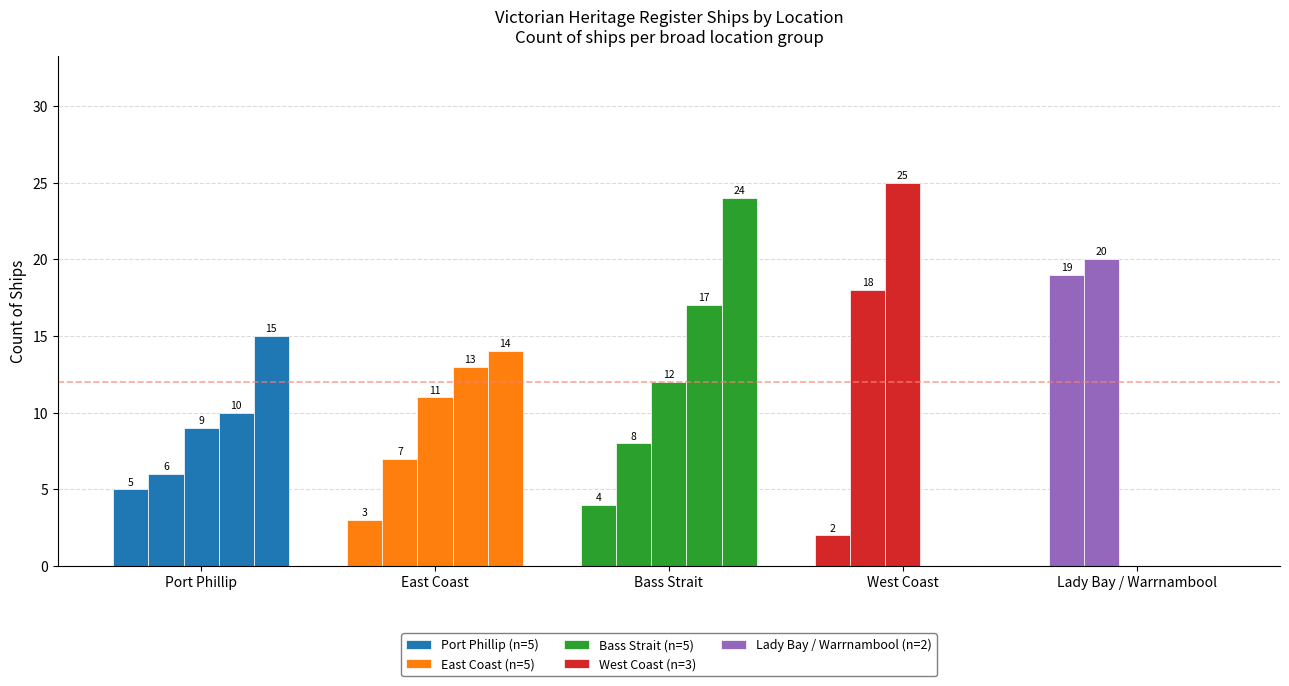

Is the value of Lady Bay / Warrnambool (n=2) at East Coast greater than the value of West Coast (n=3) at Bass Strait?

No